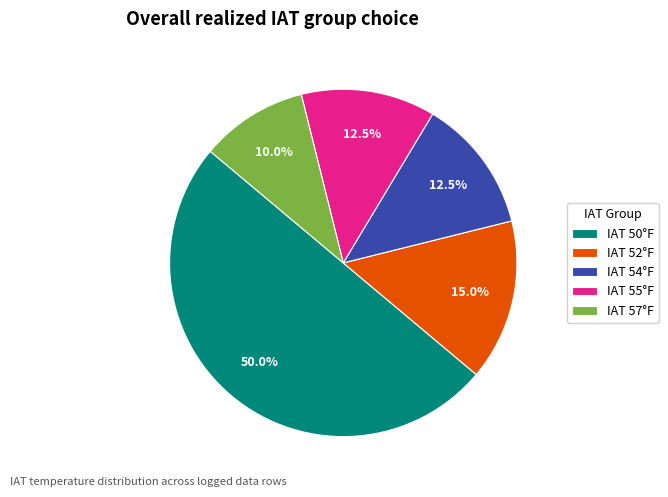

Which category has the biggest portion of the pie?

IAT 50°F